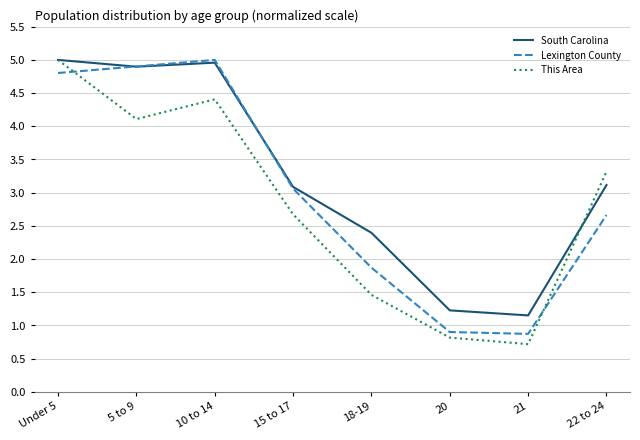

Reading left to right, extract all data points from this chart.

South Carolina: 5.0	4.9	5.0	3.1	2.4	1.2	1.2	3.1
Lexington County: 4.8	4.9	5.0	3.1	1.9	0.9	0.9	2.7
This Area: 5.0	4.1	4.4	2.7	1.5	0.8	0.7	3.3